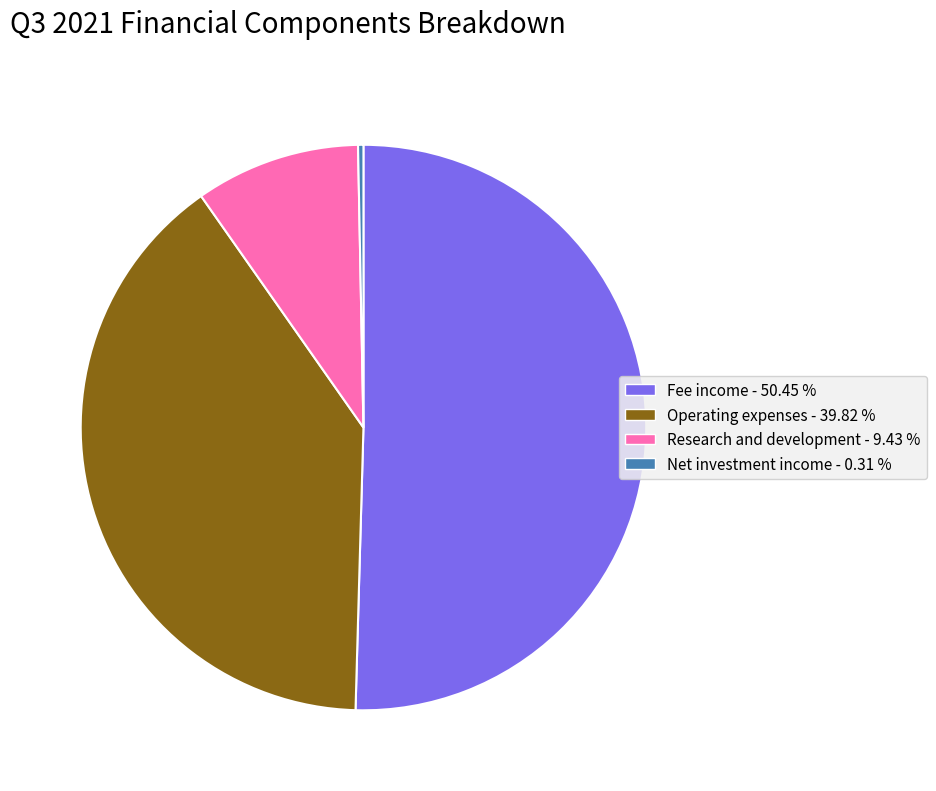

Does any single category account for the majority?

Yes